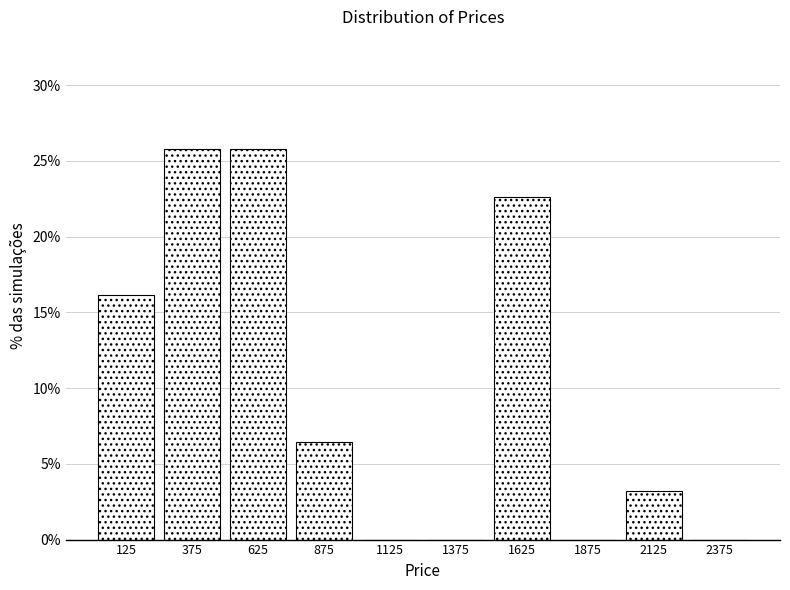

Reading left to right, transcribe this chart: for each bar, give the range it covers on the x-axis and its height. The values are not printed on the chart, so give them approximately, as read against the axis.

0 to 250: 16.0
250 to 500: 26.0
500 to 750: 26.0
750 to 1000: 6.5
1000 to 1250: 0
1250 to 1500: 0
1500 to 1750: 22.5
1750 to 2000: 0
2000 to 2250: 3.0
2250 to 2500: 0